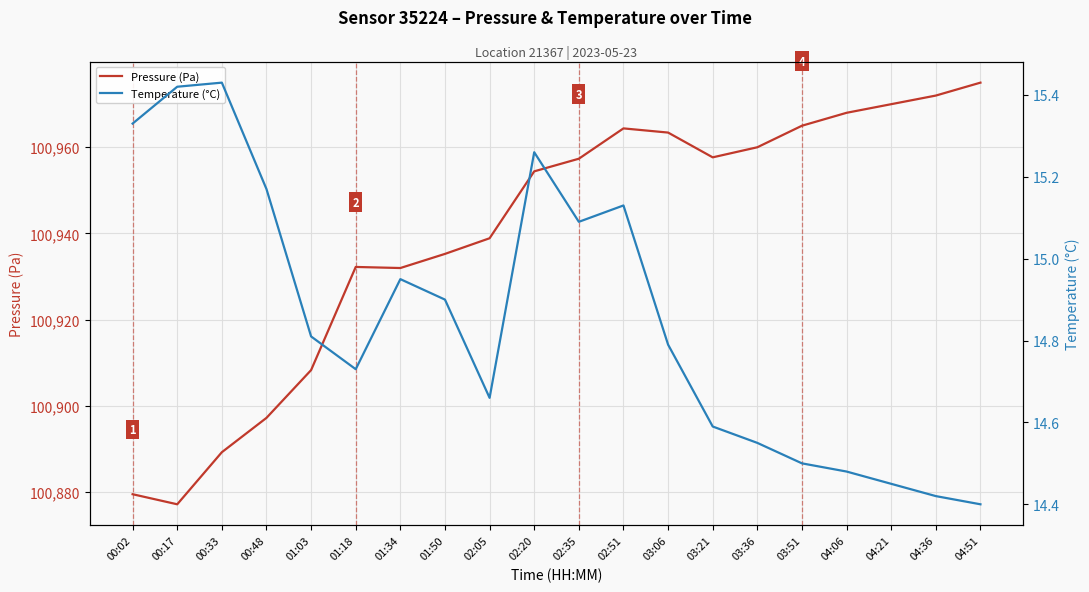

In Pressure (Pa), how many points are lower than both neighbors (excluding endpoints)?

3